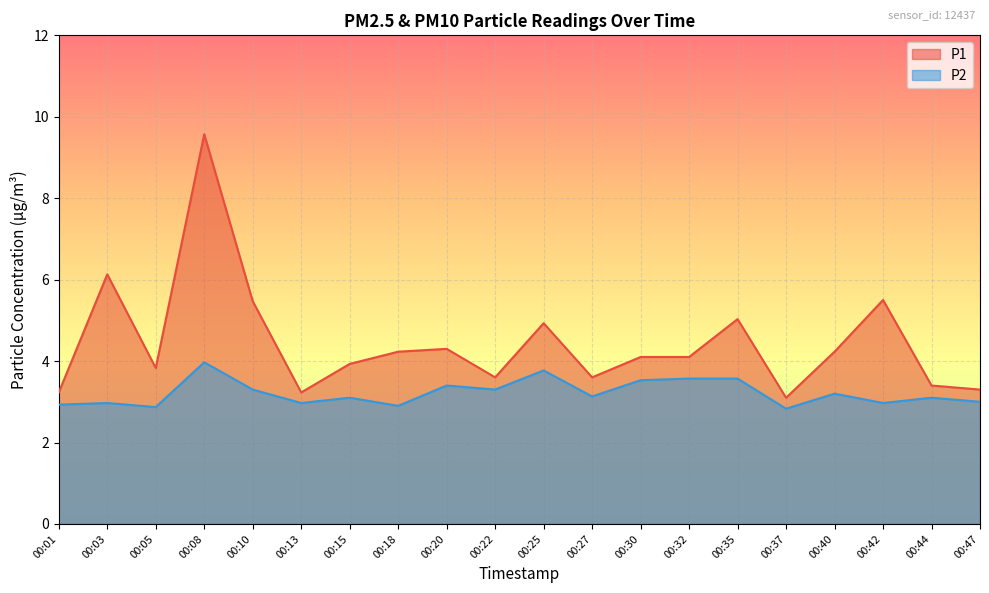

Which label corresponds to the smallest value in the chart?

00:37